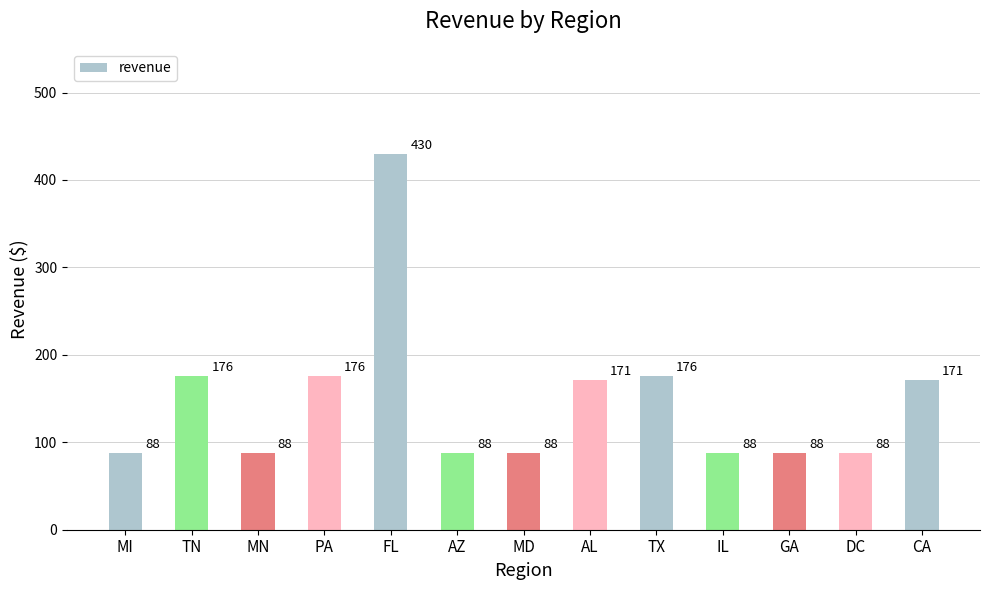

What is the change in value from TN to CA?

-5